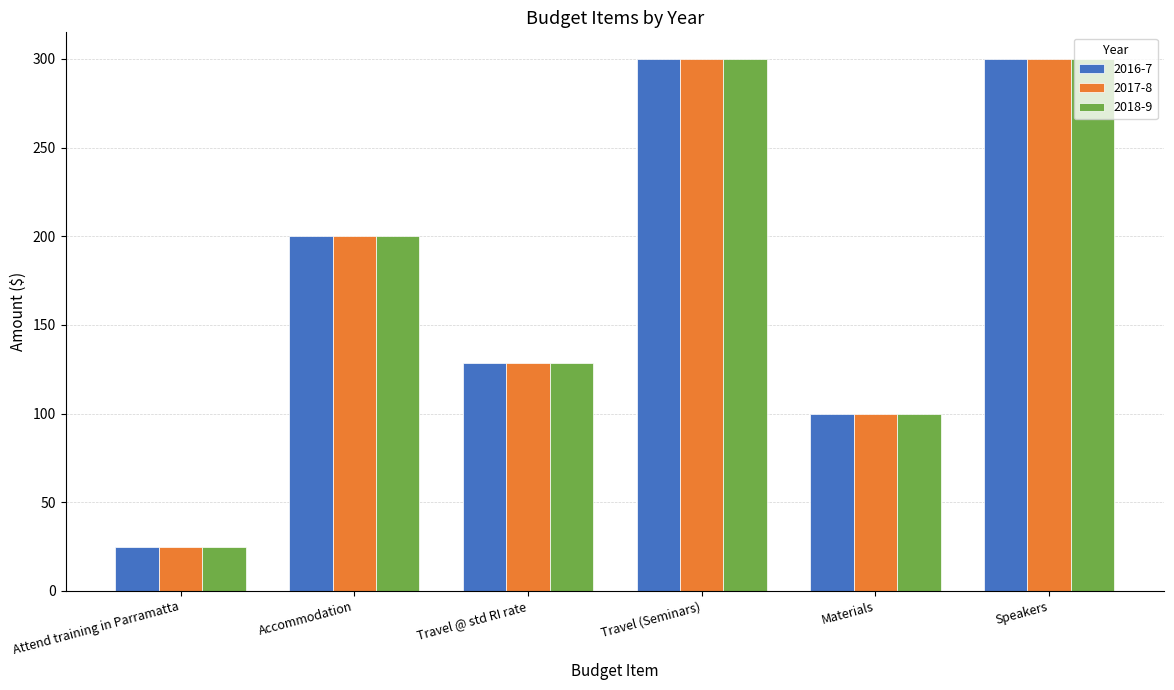

What is the average value of the 2018-9 series?

175.6